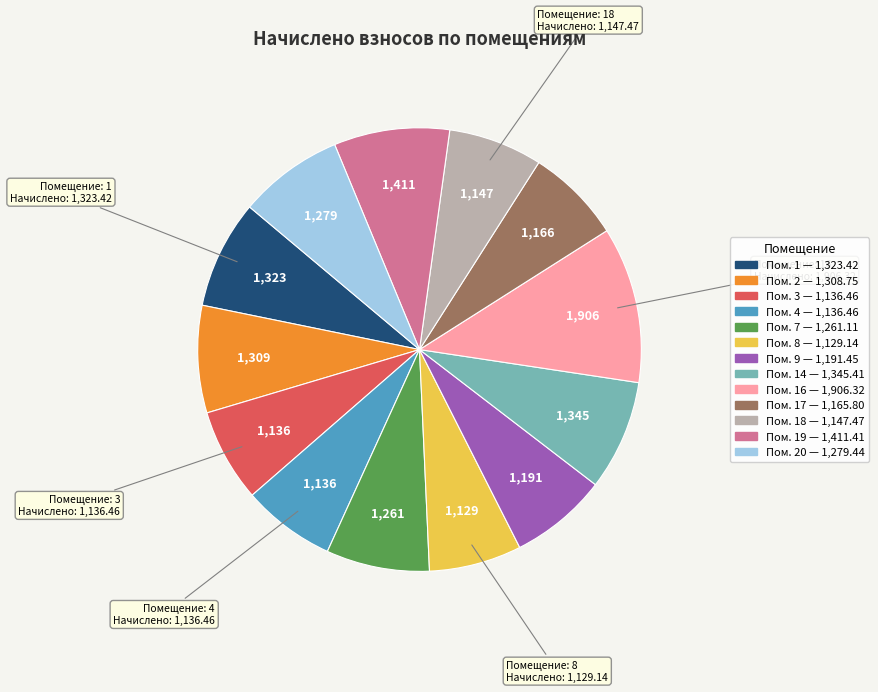

Is there a majority slice in this chart?

No